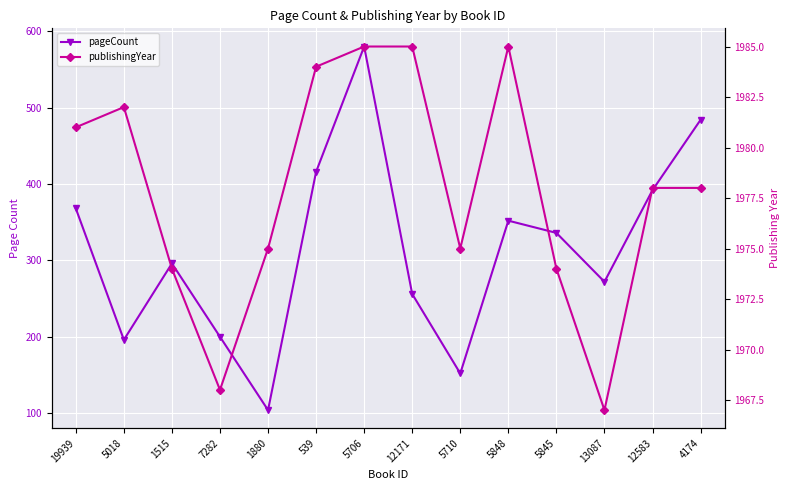

Which series has the largest range (max minus min)?

pageCount